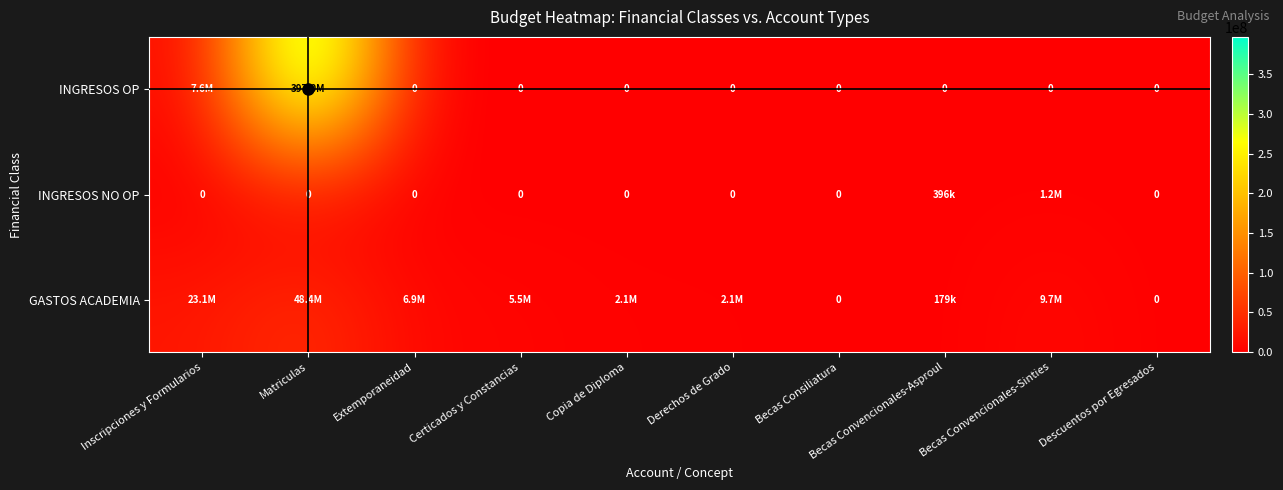

The value of GASTOS ACADEMIA at Extemporaneidad is 6912000. True or false?

True